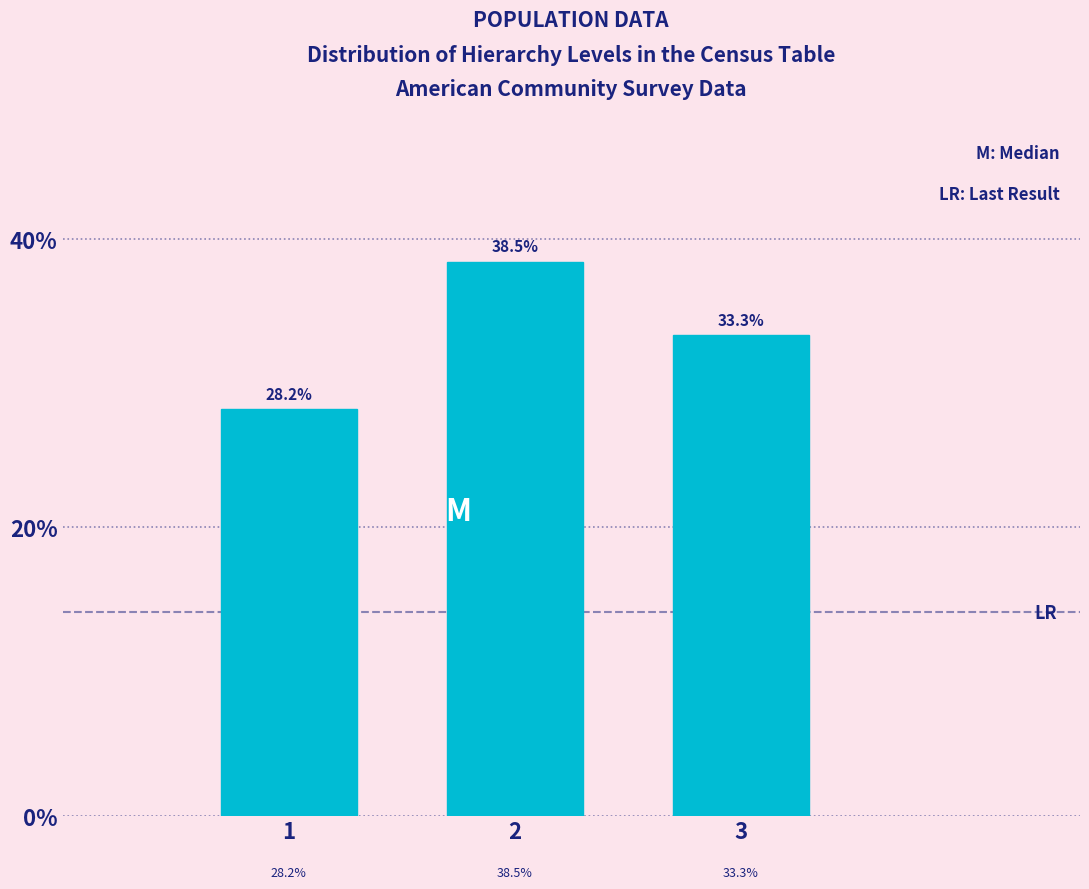

Reading right to left, transcribe all the data shown in this chart.

3=33.3	2=38.5	1=28.2